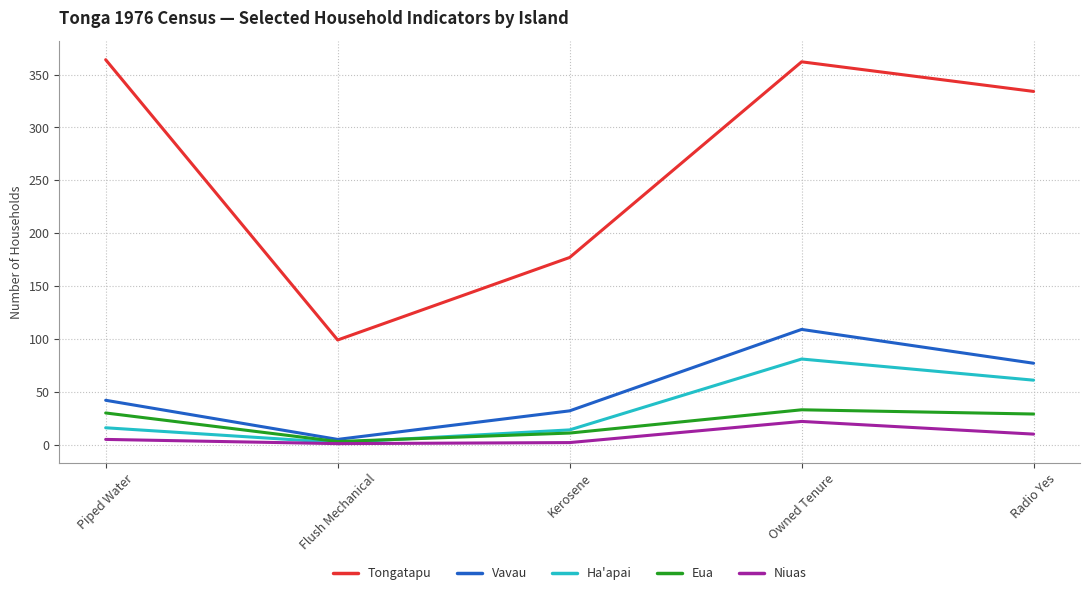

How many series are shown in this chart?

5